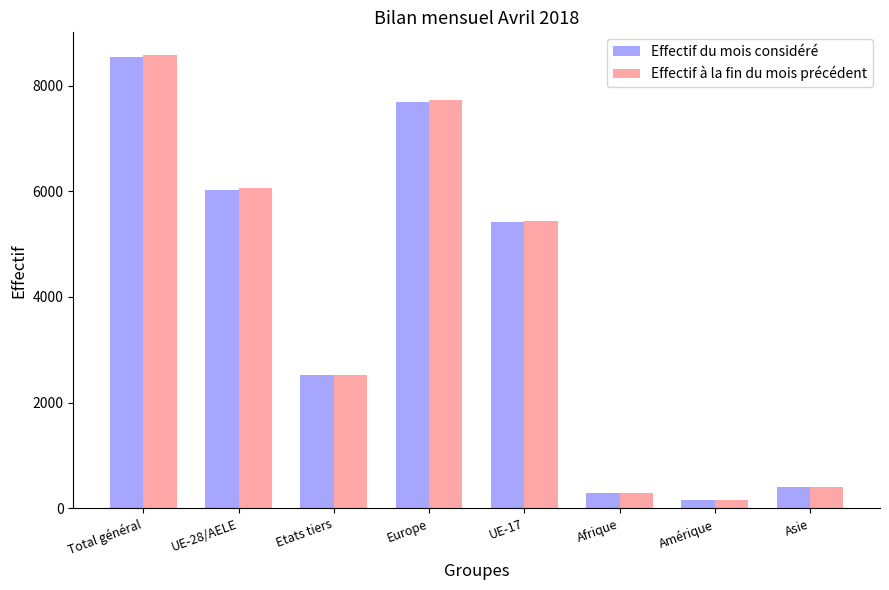

How many values in the Effectif à la fin du mois précédent series are below 5442?

4